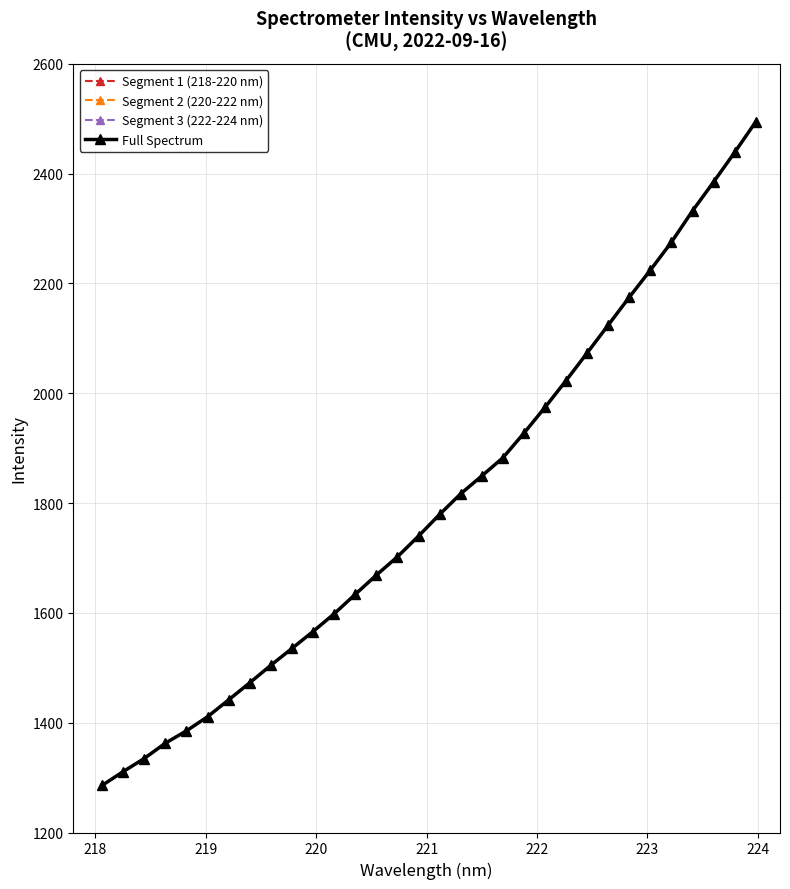

What is the value of the 218-223 nm point at the 11th from the left?

1566.0